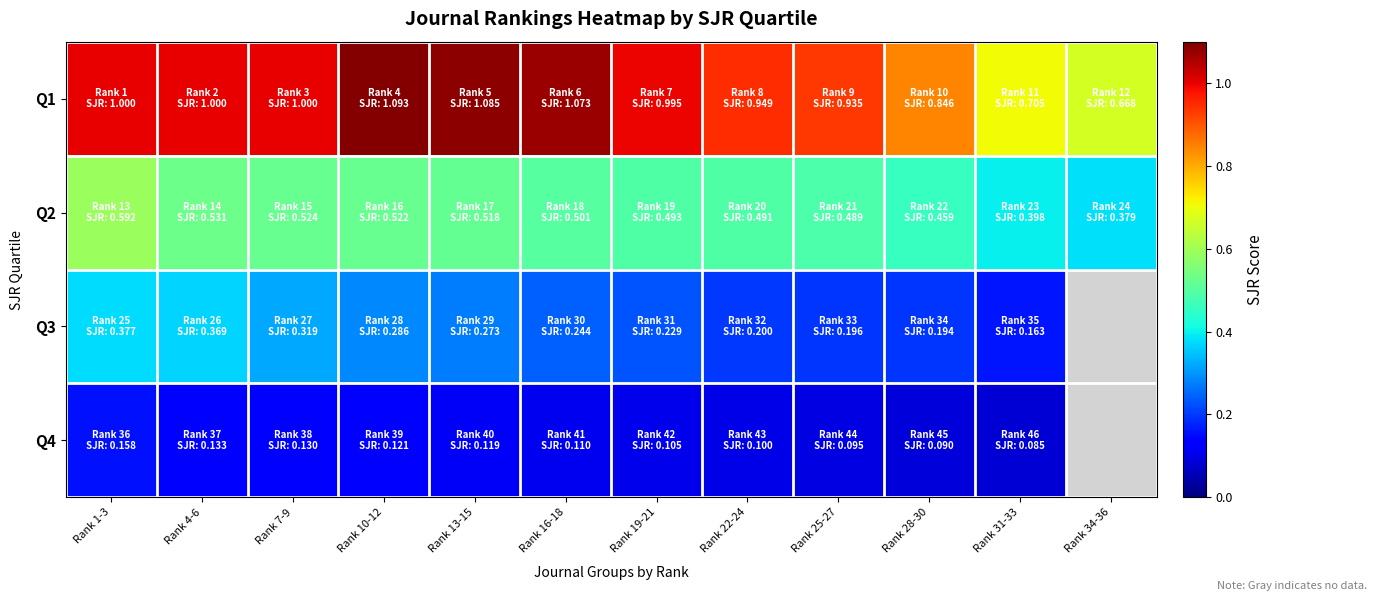

Which series changed the most between Rank 10-12 and Rank 22-24?

Q1